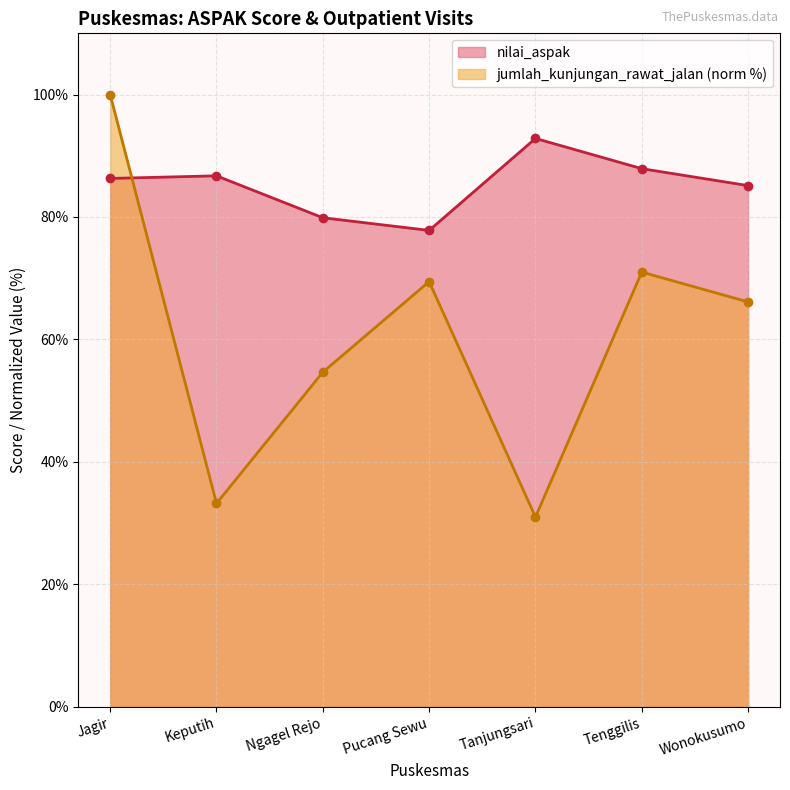

What is the label of the 3rd point from the left?

Ngagel Rejo